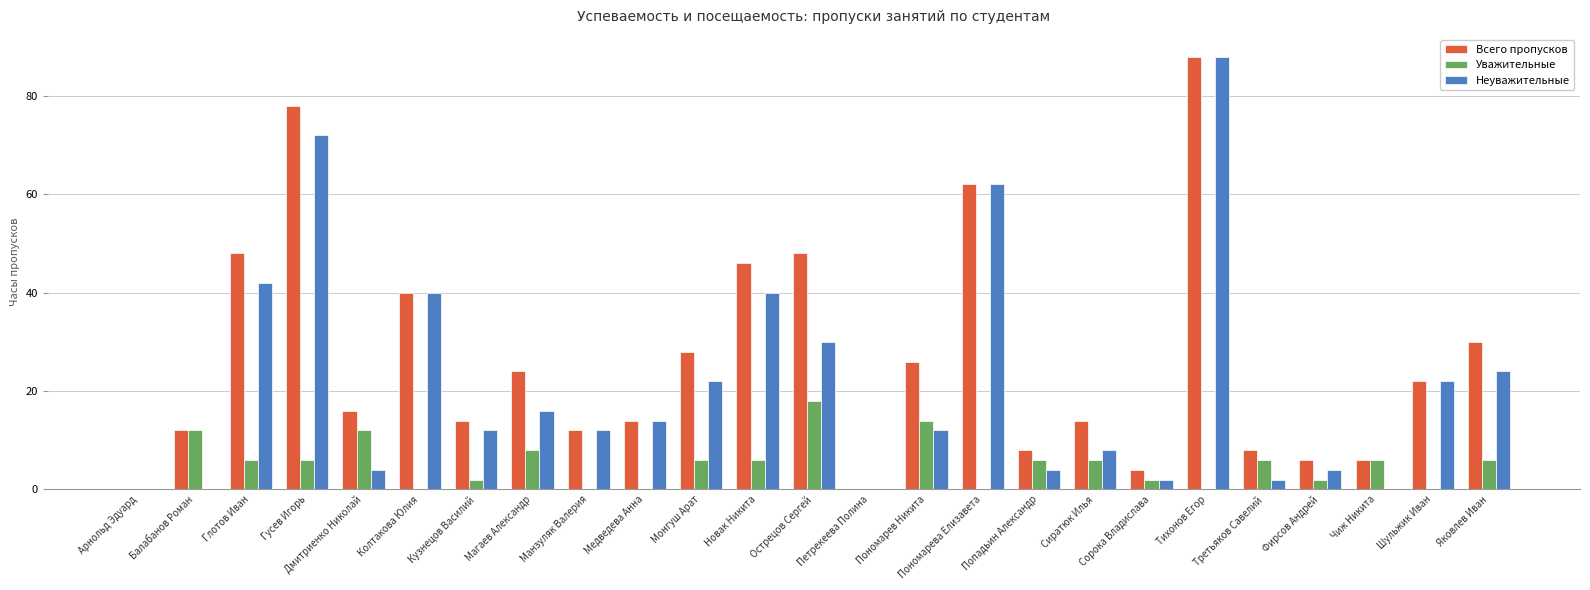

Which series has the largest total across all categories?

Всего пропусков